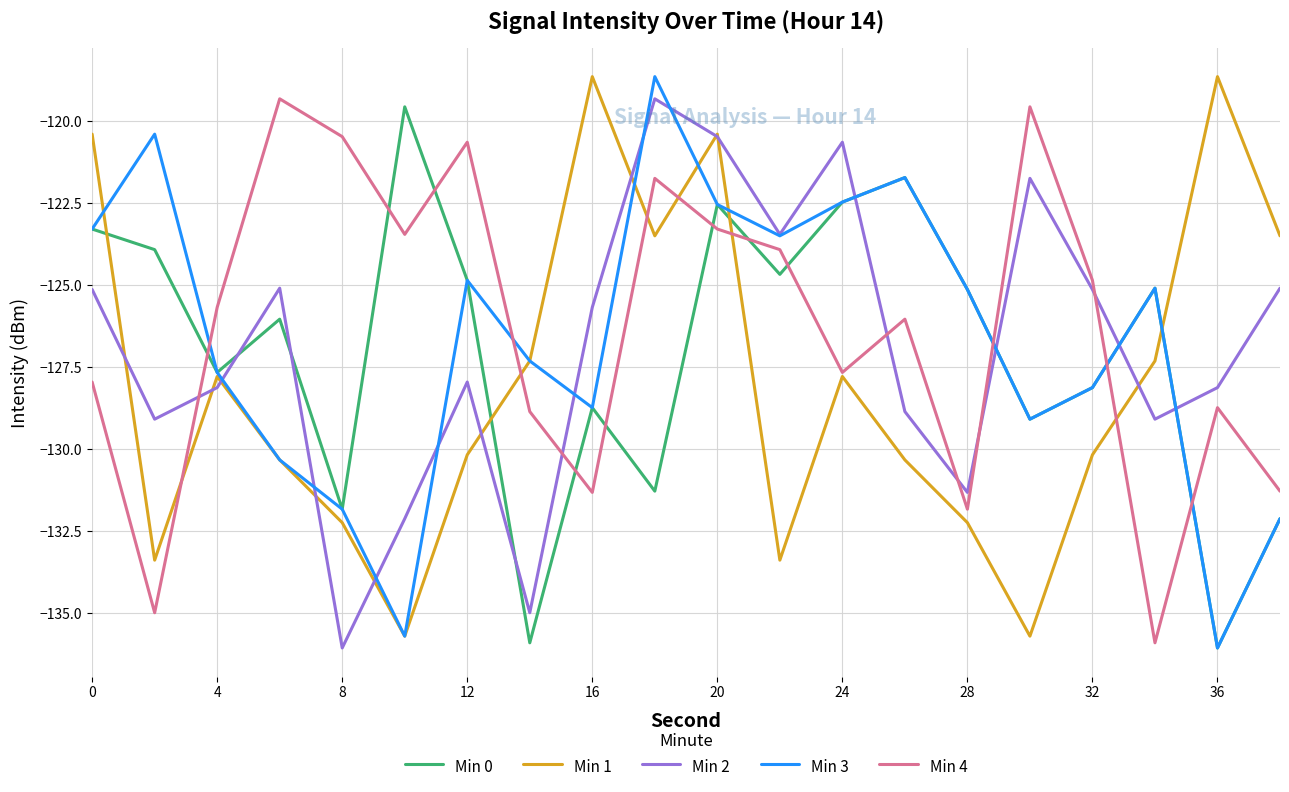

What is the minimum value shown in the chart?

-136.1